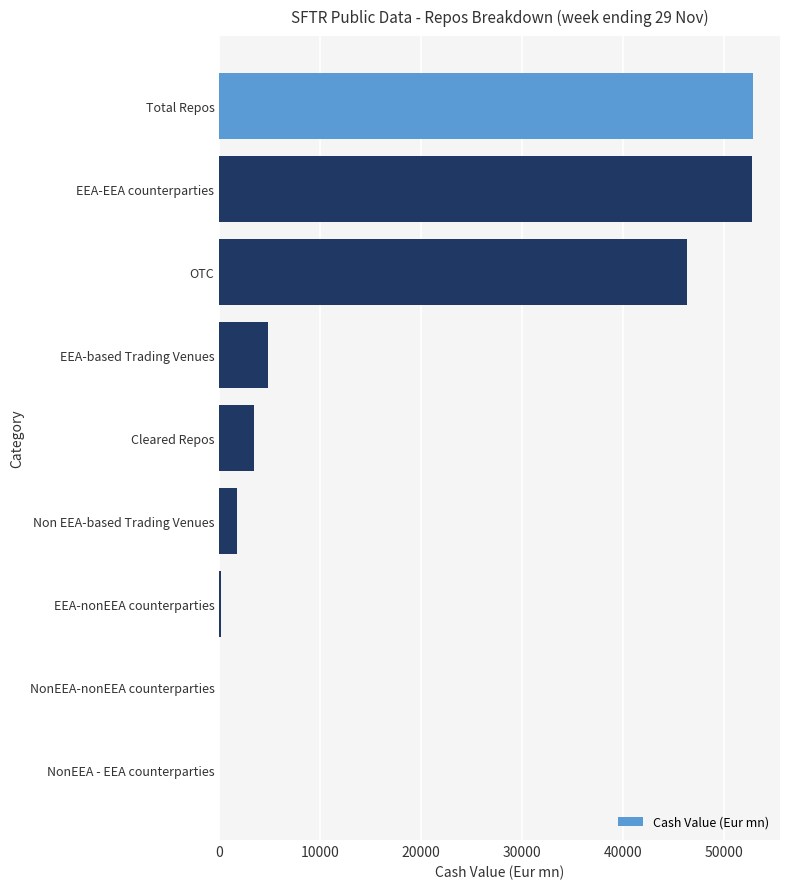

What is the greatest value displayed?

52934.4